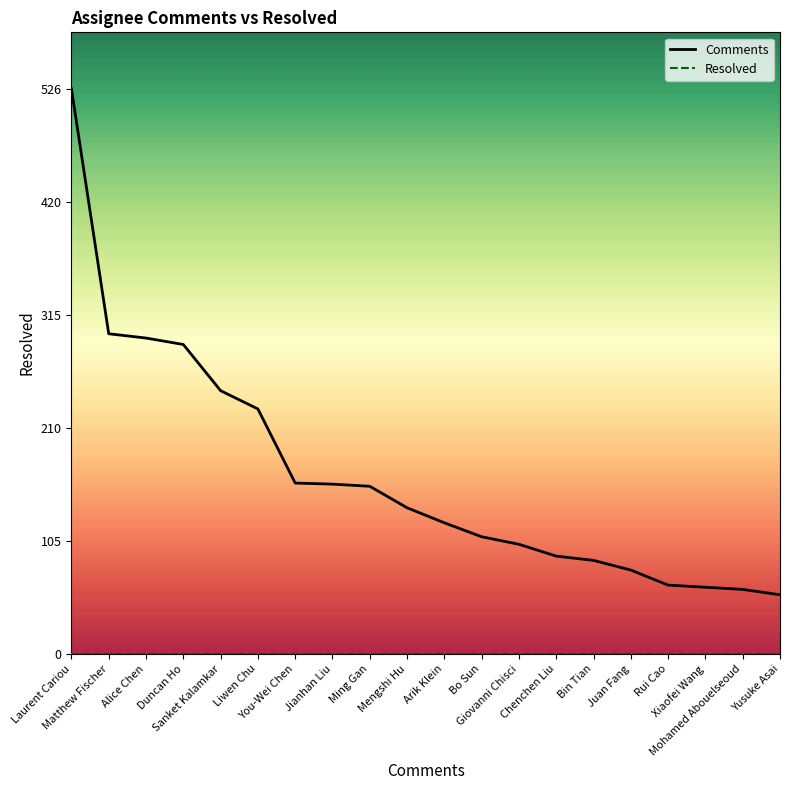

What is the label of the 16th point from the left?

Juan Fang